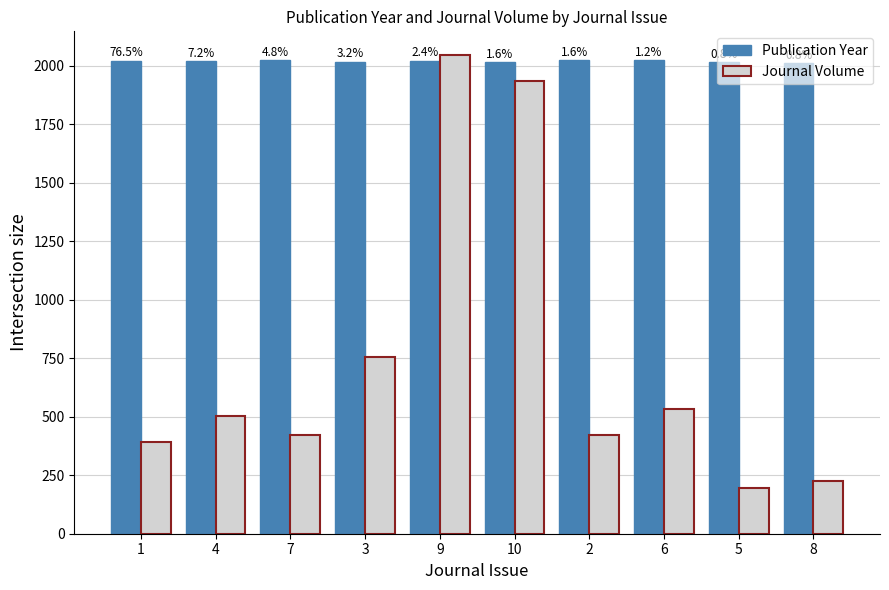

The value of Journal Volume at 9 is 918. True or false?

False